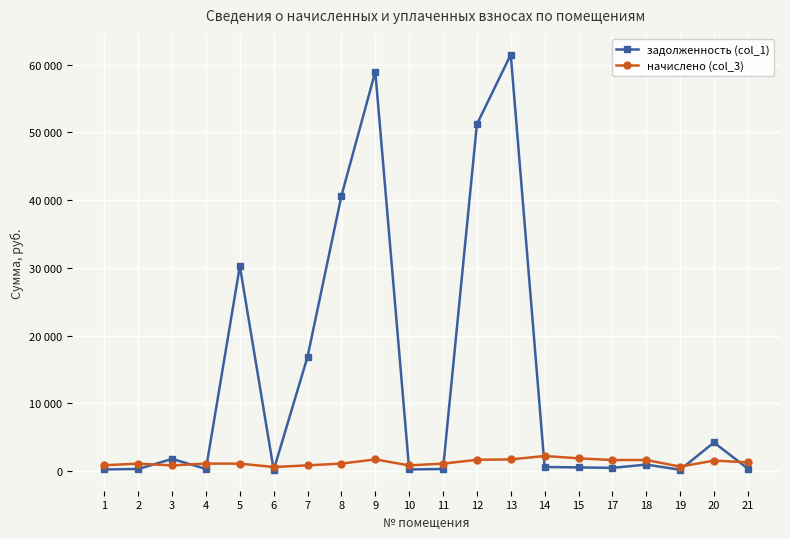

Which series has the largest range (max minus min)?

задолженность (col_1)